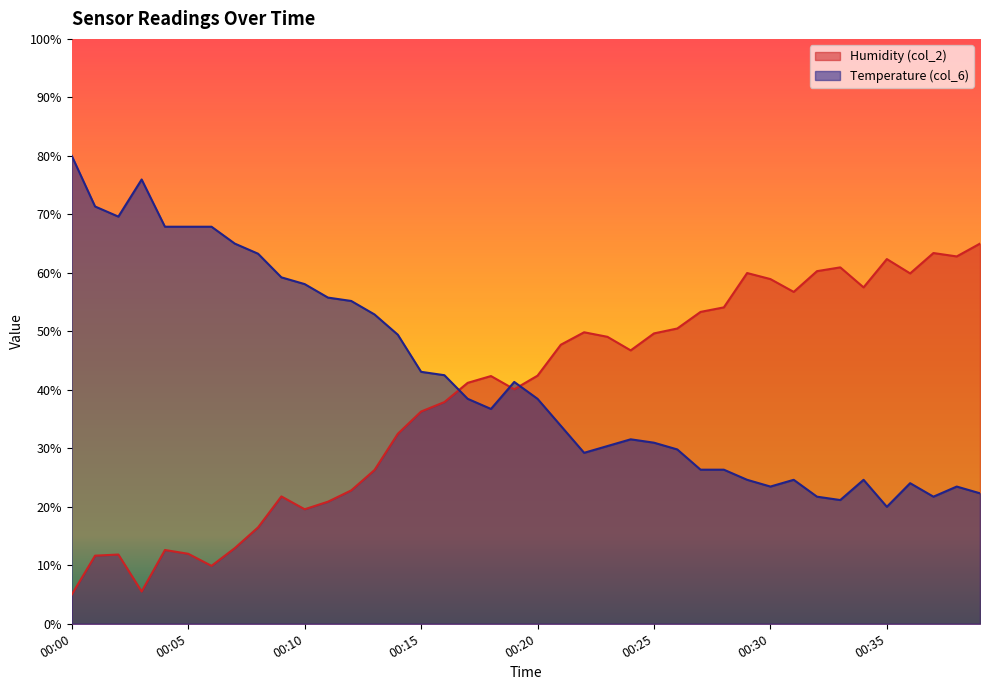

What is the value of the Humidity (col_2) point at the 29th from the left?

54.1